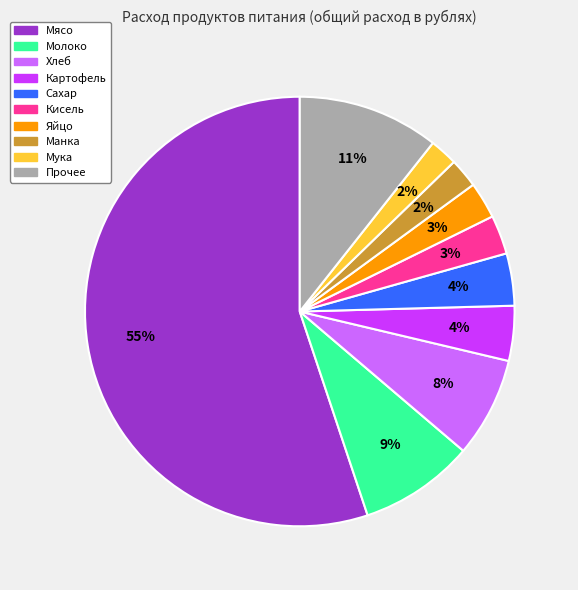

Is there a majority slice in this chart?

Yes